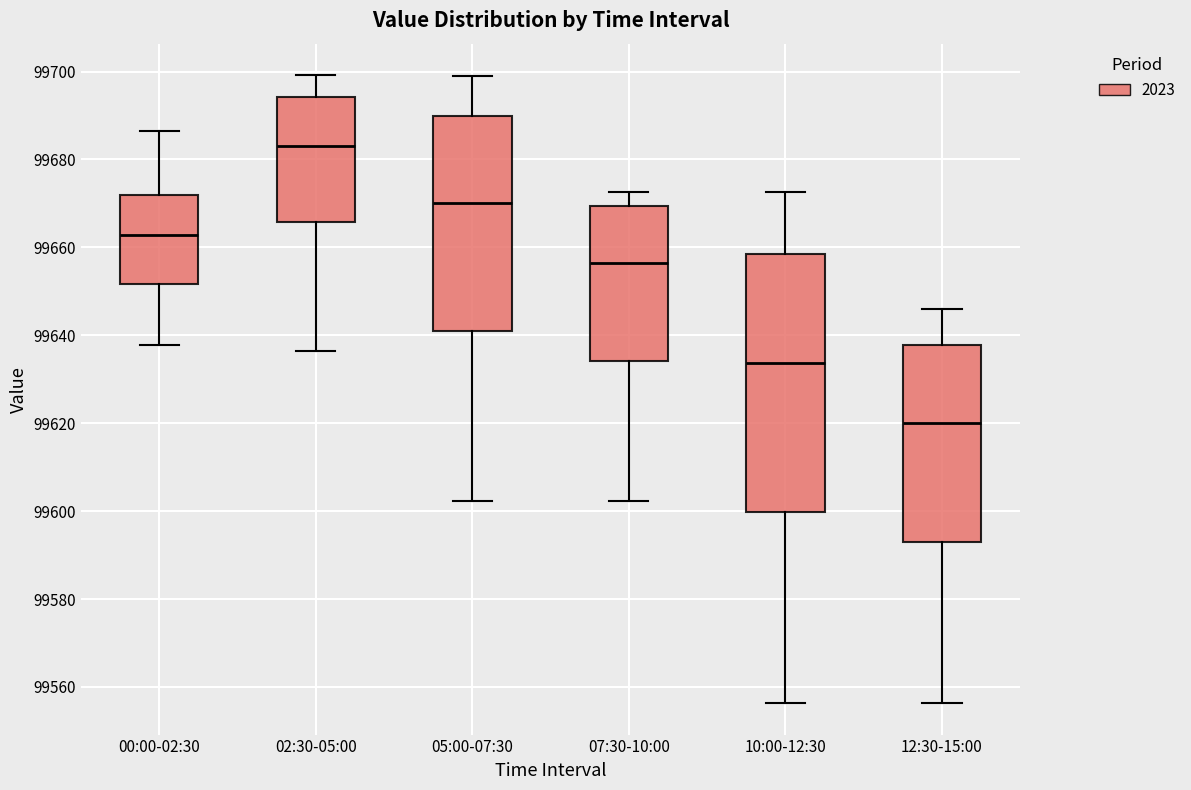

Reading left to right, transcribe this box plot: for each box, give where its median line is, the range the box spans, and where its two whiskers end, as read against the y-axis. The values are not printed on the chart, so give them approximately, as read against the axis.

00:00-02:30: median 99662, box 99652 to 99672, whiskers 99638 to 99686
02:30-05:00: median 99684, box 99666 to 99694, whiskers 99636 to 99700
05:00-07:30: median 99670, box 99642 to 99690, whiskers 99602 to 99700
07:30-10:00: median 99656, box 99634 to 99670, whiskers 99602 to 99672
10:00-12:30: median 99634, box 99600 to 99658, whiskers 99556 to 99672
12:30-15:00: median 99620, box 99592 to 99638, whiskers 99556 to 99646